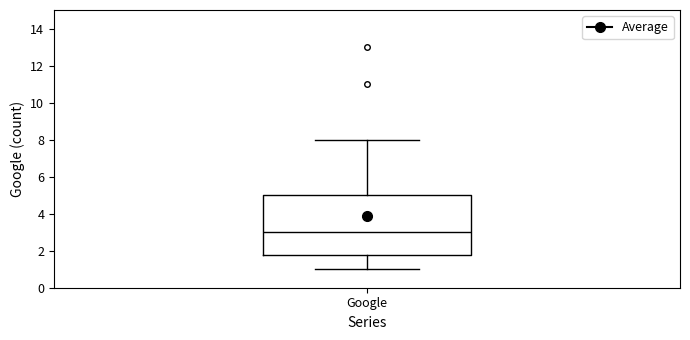

Transcribe this box plot: give where the median line is, the range the box spans, and where the two whiskers end, as read against the y-axis. The values are not printed on the chart, so give them approximately, as read against the axis.

median 3.0, box 1.8 to 5.0, whiskers 1.0 to 8.0